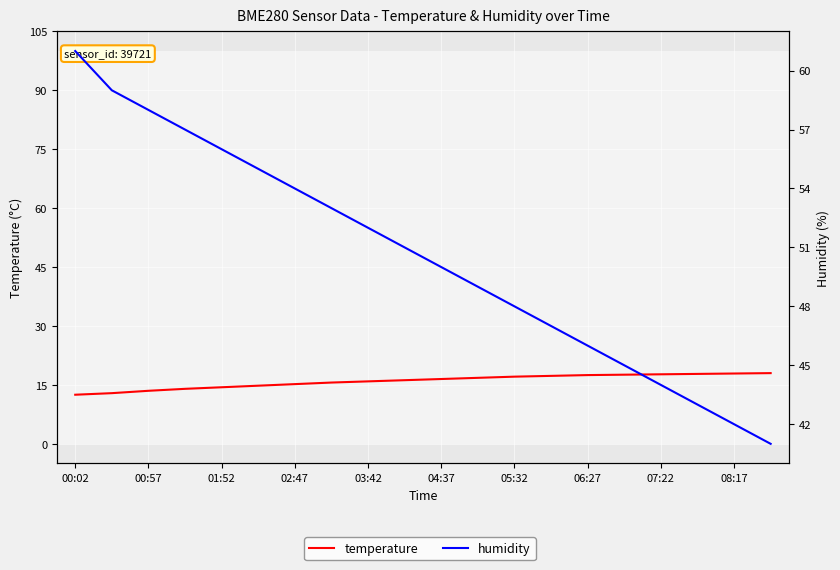

The humidity series shows 71.0 at 11. True or false?

False